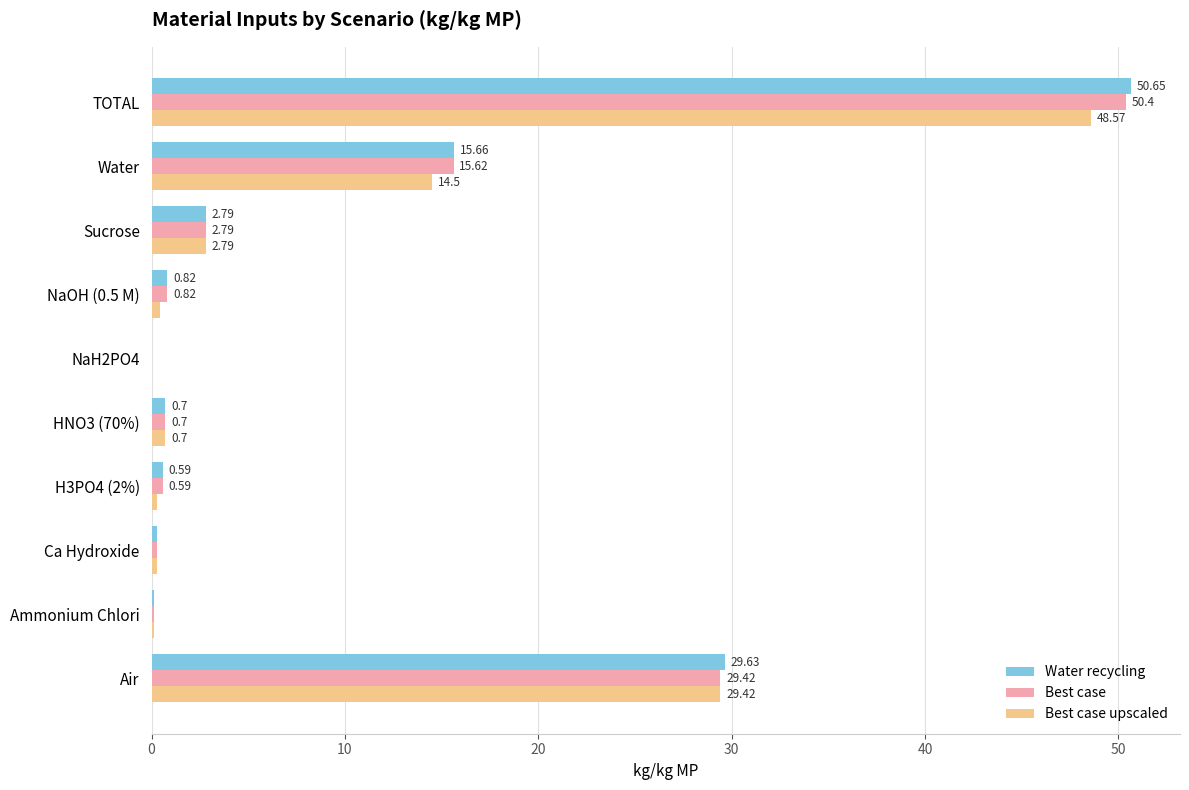

What is the sum of the Best case upscaled values at HNO3 (70%) and NaH2PO4?

0.7